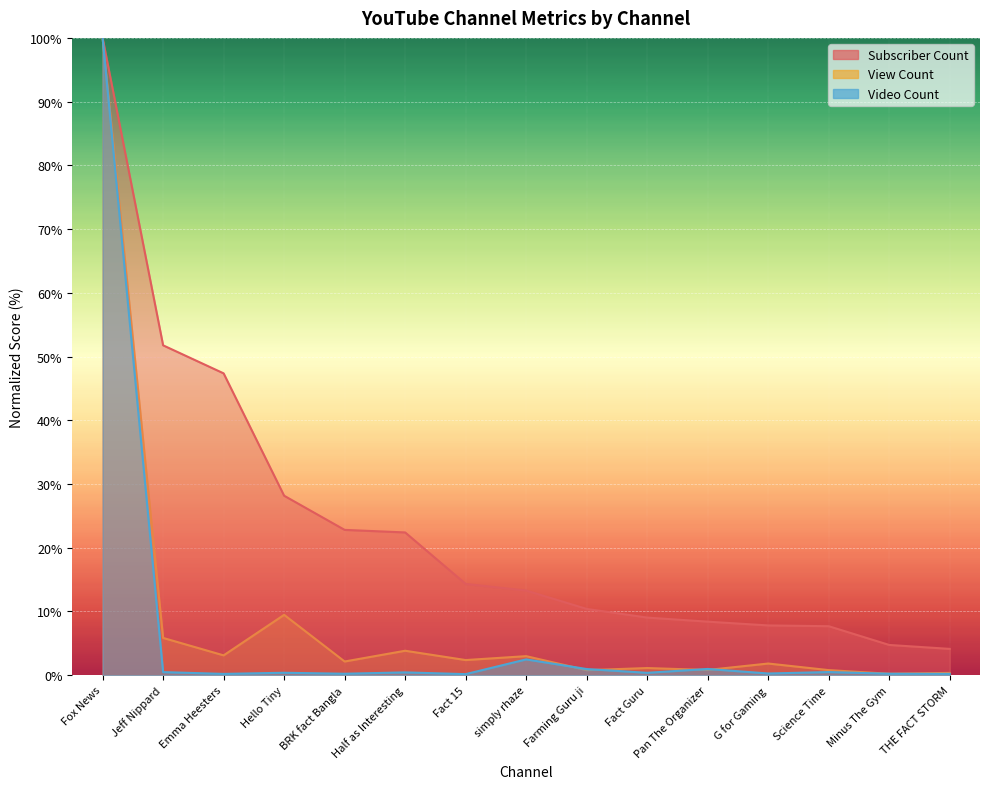

Which category has the highest value in the Subscriber Count series?

Fox News